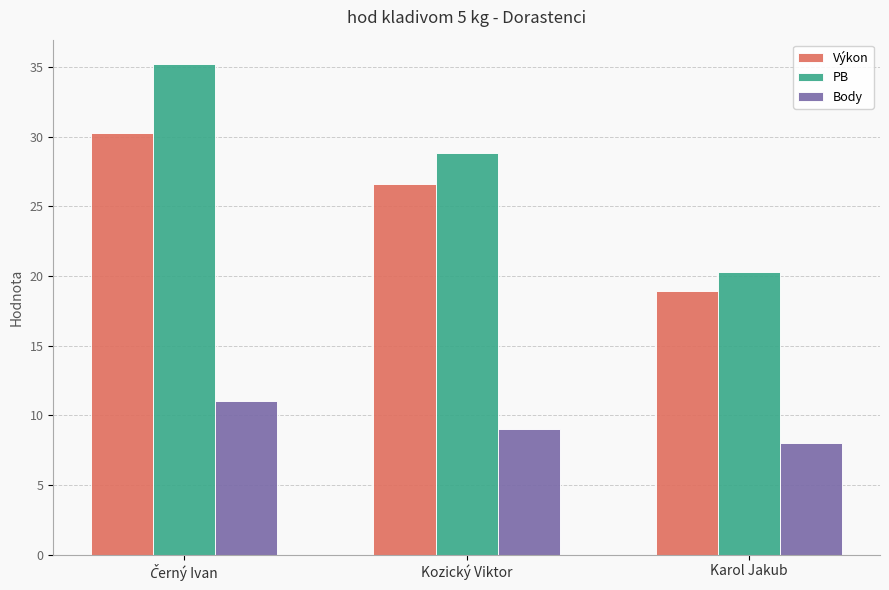

What is the difference between the maximum and minimum values in the PB series?

14.9